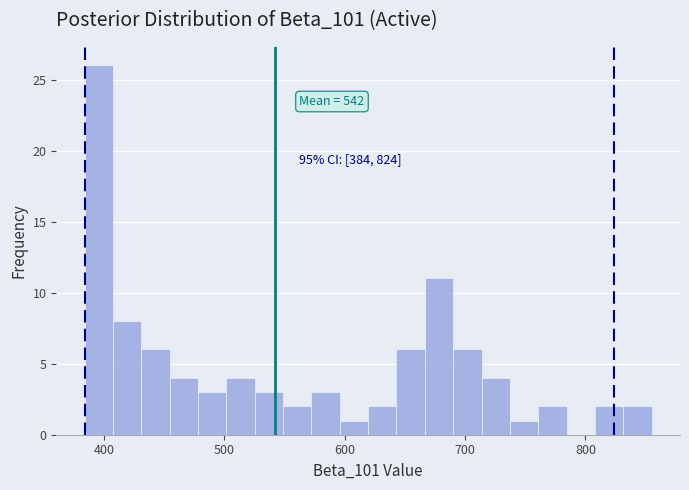

Around what value on the x-axis is the tallest bar? Give the approximate position of its centre, as read against the axis.

400